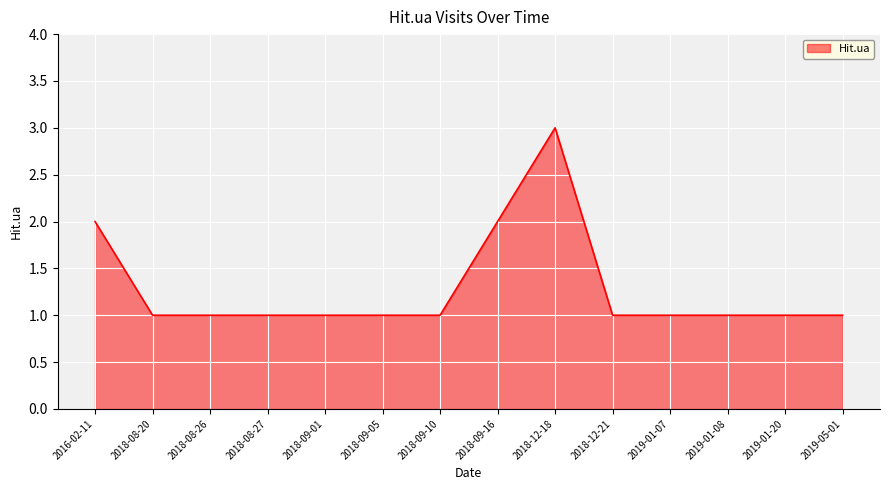

What is the sum of the values at 2018-08-26 and 2018-09-10?

2